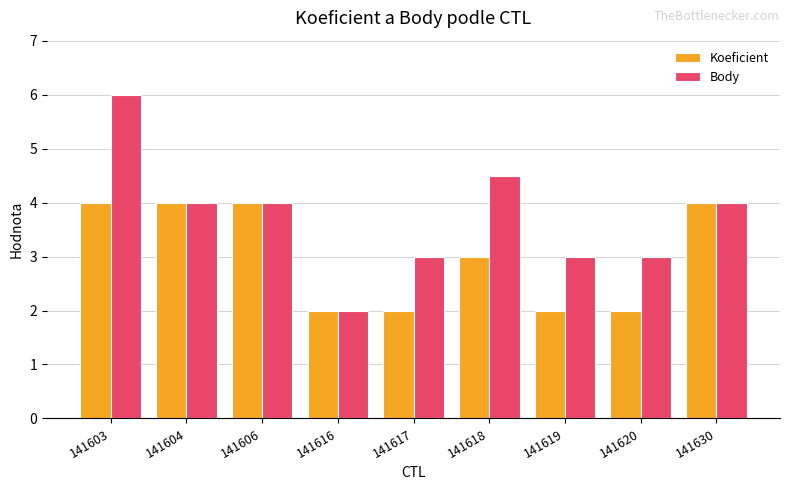

Reading left to right, transcribe all the data shown in this chart.

Koeficient: 4.0	4.0	4.0	2.0	2.0	3.0	2.0	2.0	4.0
Body: 6.0	4.0	4.0	2.0	3.0	4.5	3.0	3.0	4.0